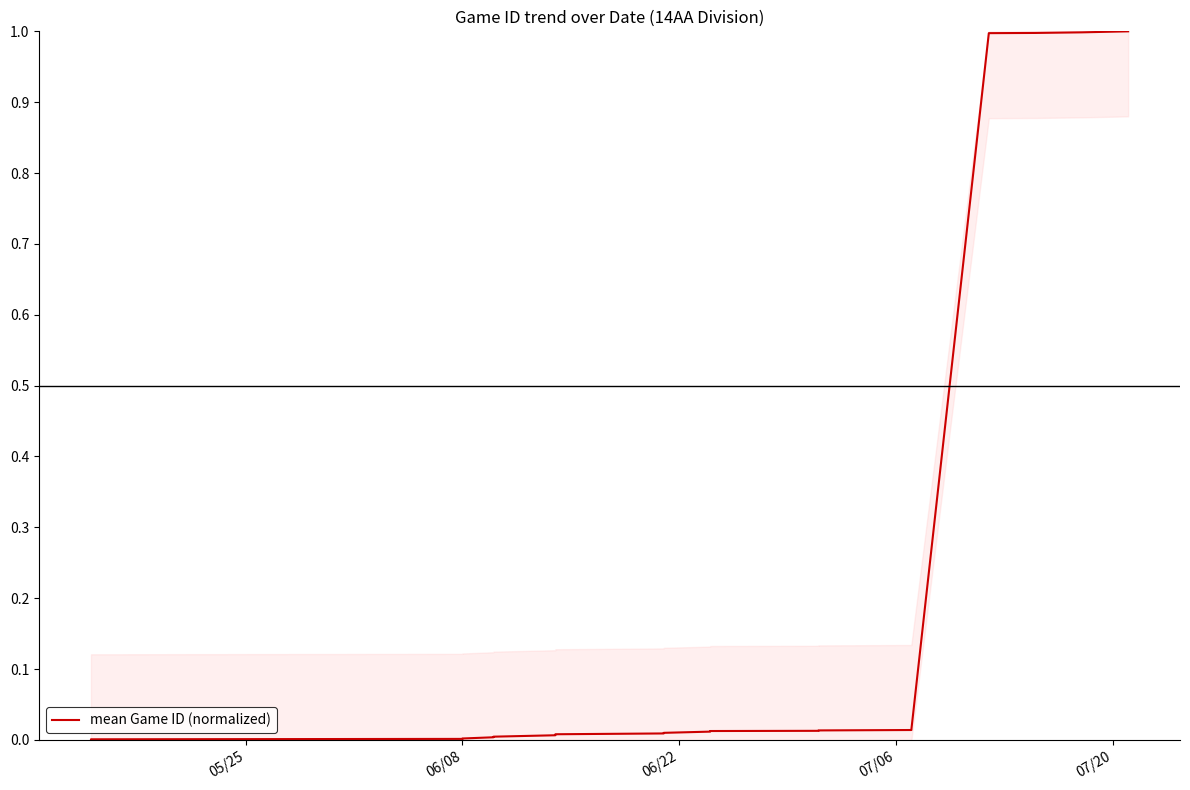

At which label is the value closest to 0?

05/25